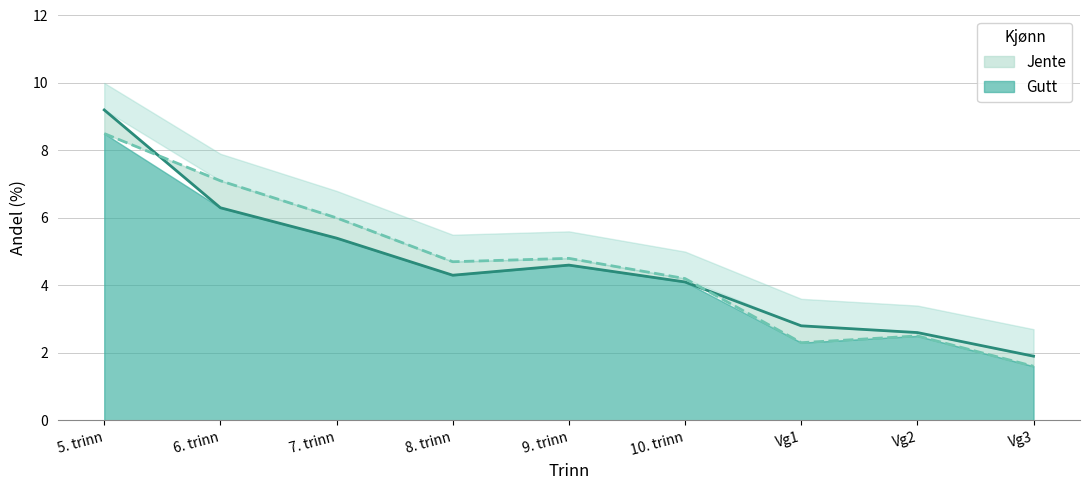

How many times do Gutt and Jente cross each other?

2